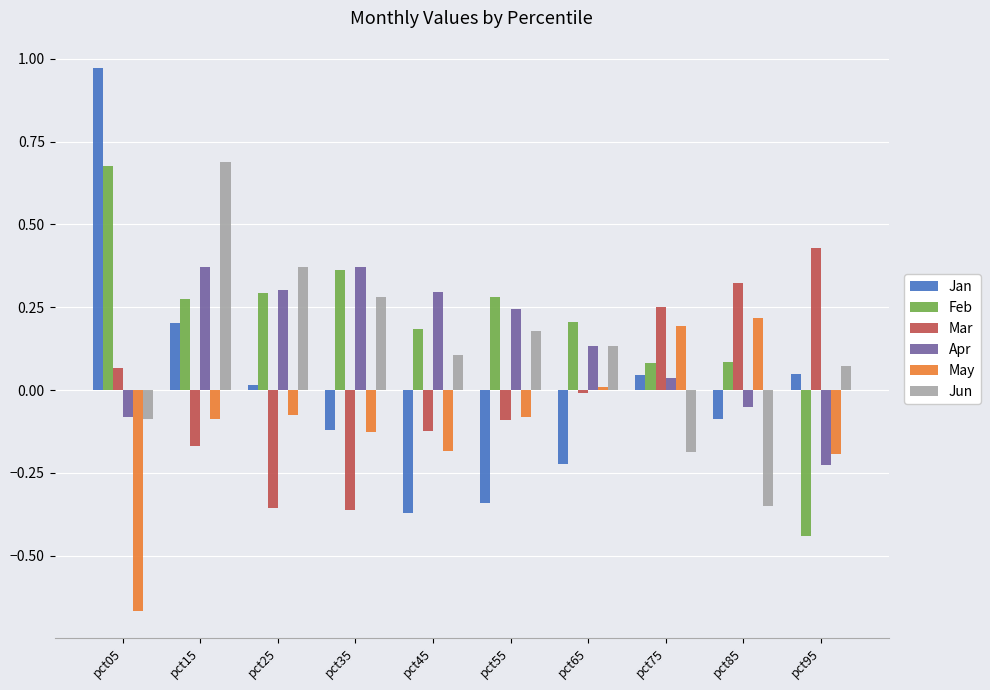

Is it true that Jun equals 0.0 at pct95?

False